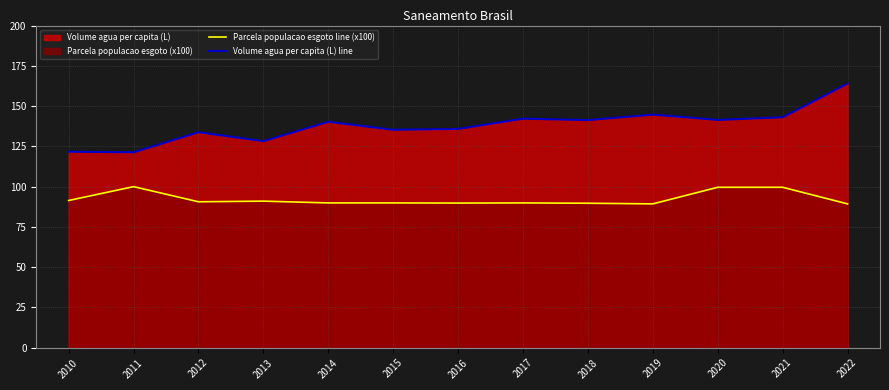

What is the difference between the second highest and second lowest values in the Parcela populacao esgoto line (x100) series?

10.3